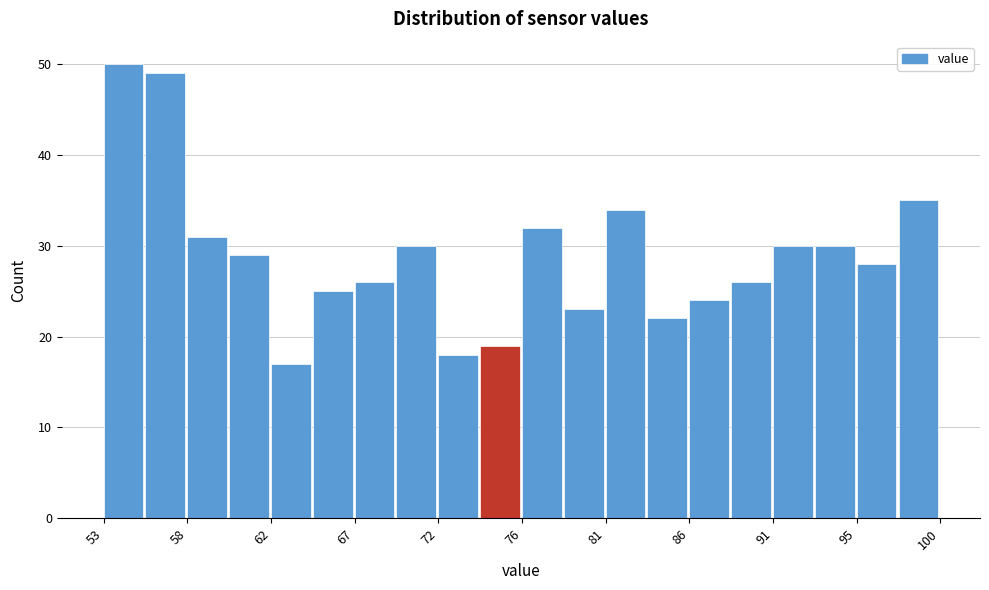

Reading left to right, list every bar in this chart as the range it spans on the x-axis followed by its height. Neither the bar edges nor the heights are printed on the chart, so give them approximately, as read against the axes.

53.0 to 55.5: 50
55.5 to 57.5: 49
57.5 to 60.0: 31
60.0 to 62.5: 29
62.5 to 64.5: 17
64.5 to 67.0: 25
67.0 to 69.5: 26
69.5 to 72.0: 30
72.0 to 74.0: 18
74.0 to 76.5: 19
76.5 to 79.0: 32
79.0 to 81.0: 23
81.0 to 83.5: 34
83.5 to 86.0: 22
86.0 to 88.0: 24
88.0 to 90.5: 26
90.5 to 93.0: 30
93.0 to 95.5: 30
95.5 to 97.5: 28
97.5 to 100.0: 35